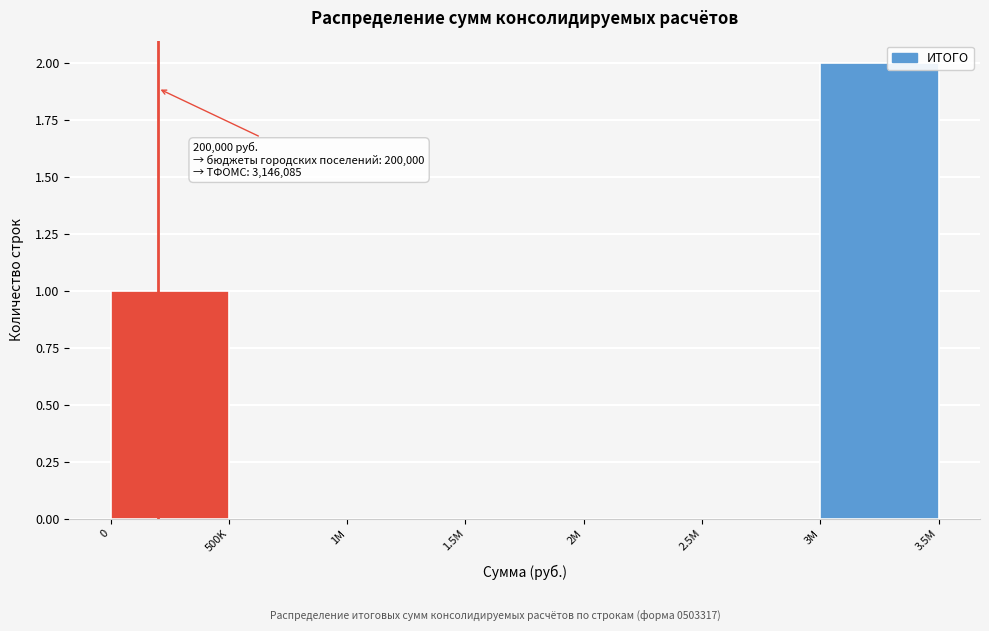

Reading right to left, transcribe all the data shown in this chart.

3M=2	2.5M=0	2M=0	1.5M=0	1M=0	500K=0	0=1